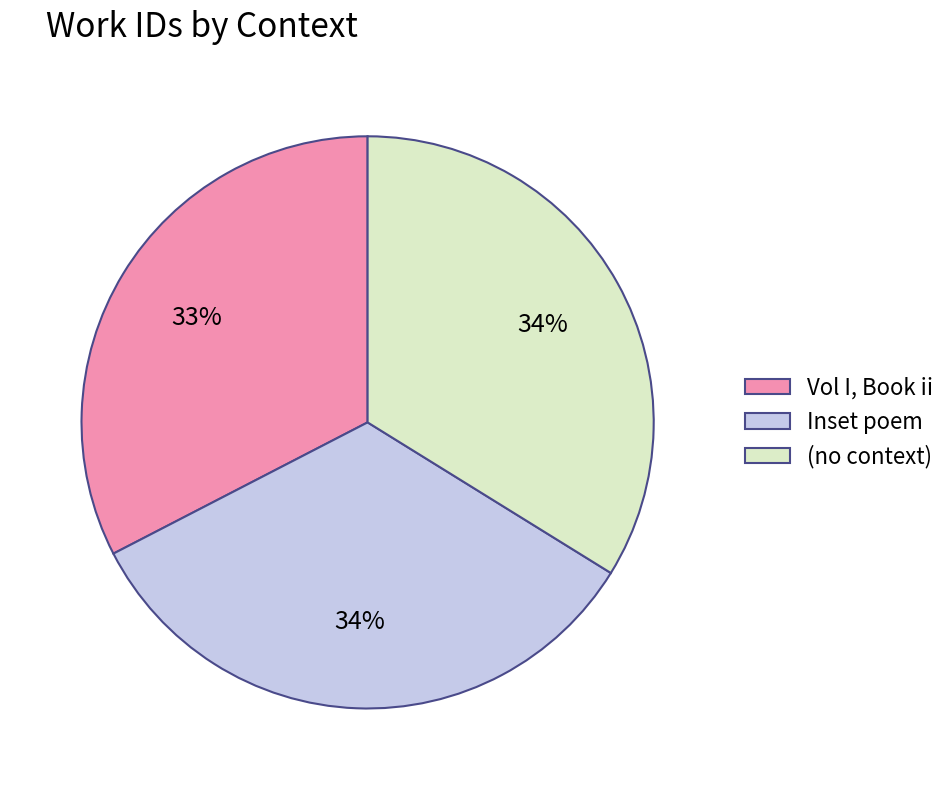

To the nearest percent, what percentage of the pie is (no context)?

34%